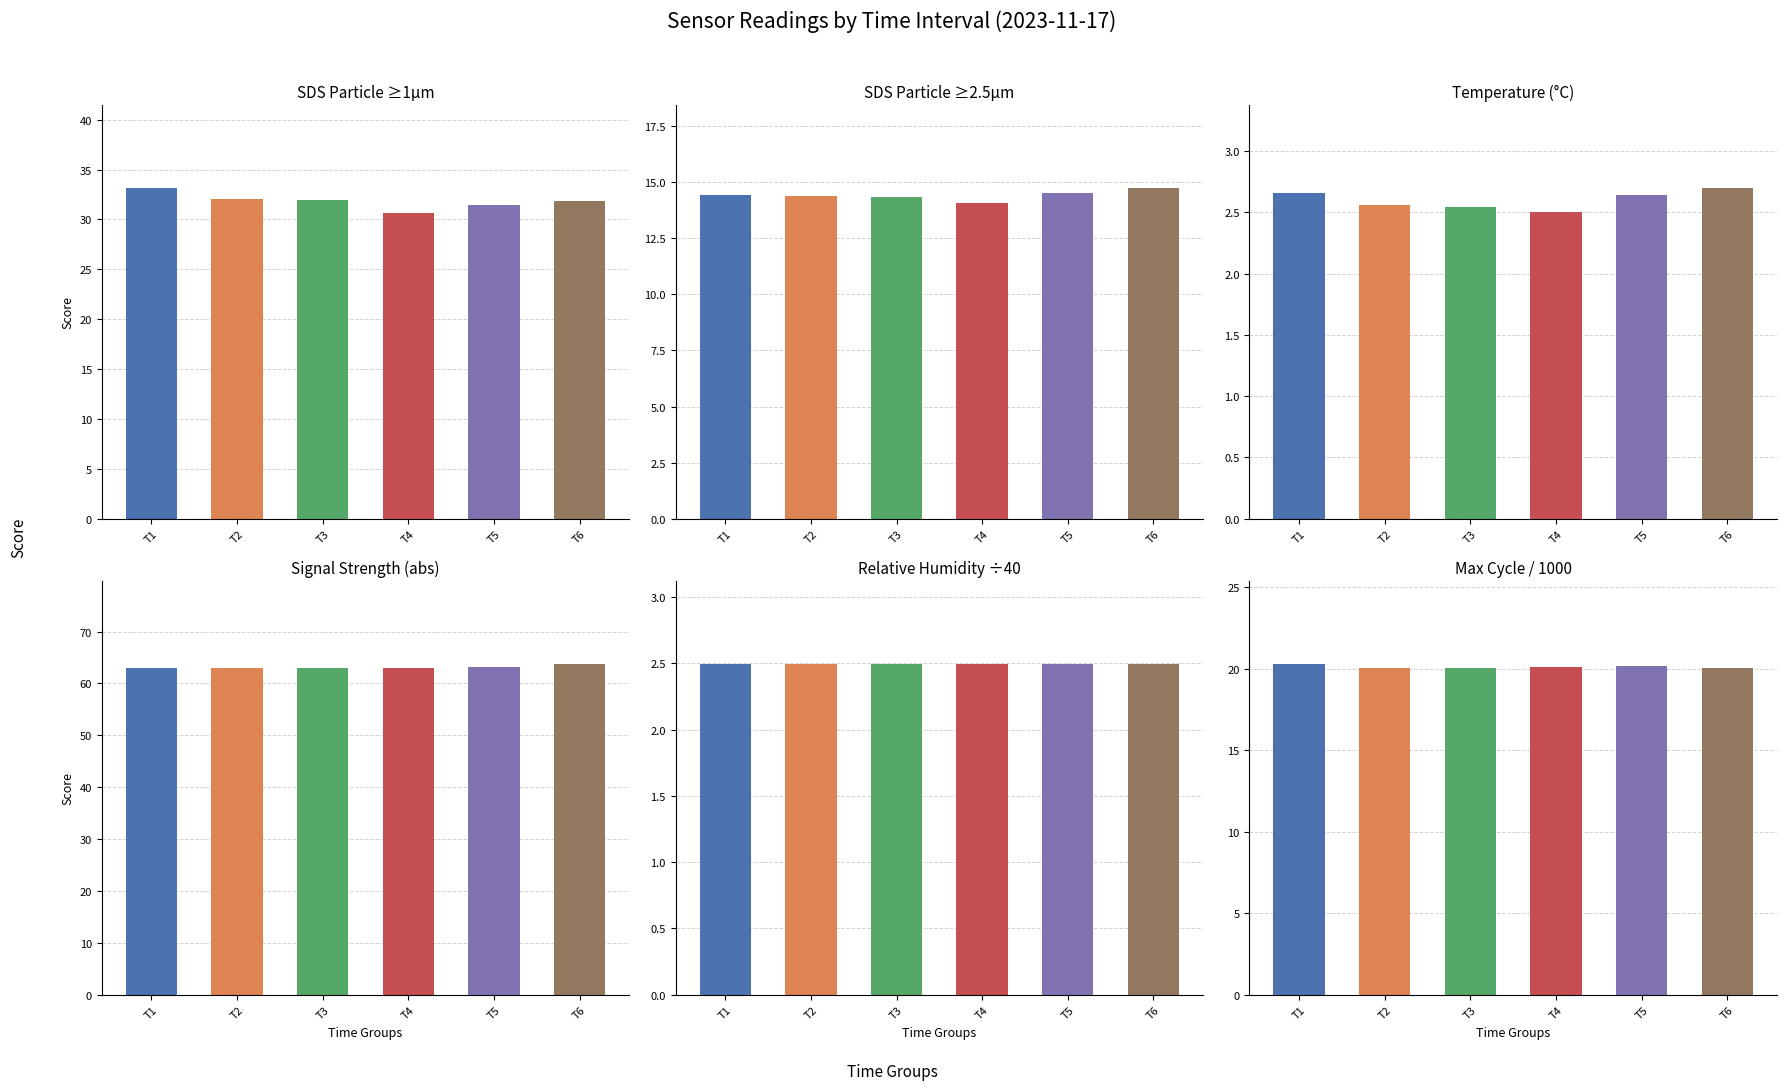

Is it true that Temp equals 1.6 at T3?

False